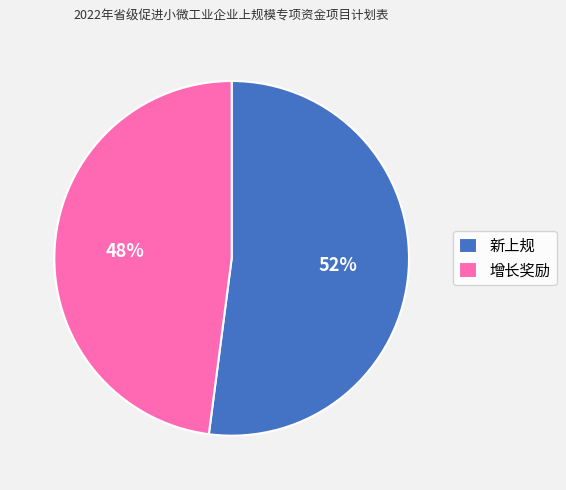

To the nearest percent, what percentage of the pie is 新上规?

52%